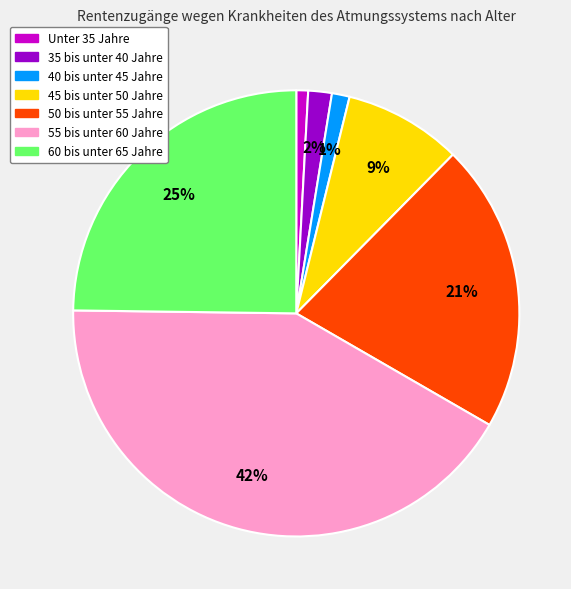

Count the number of slices in the pie.

7